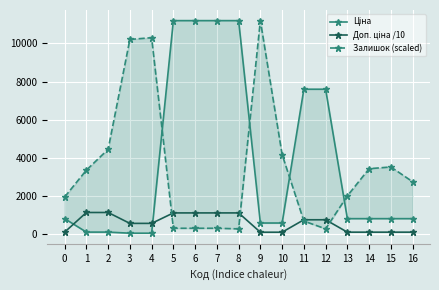

How many interior local valleys does the Залишок (scaled) series have?

2